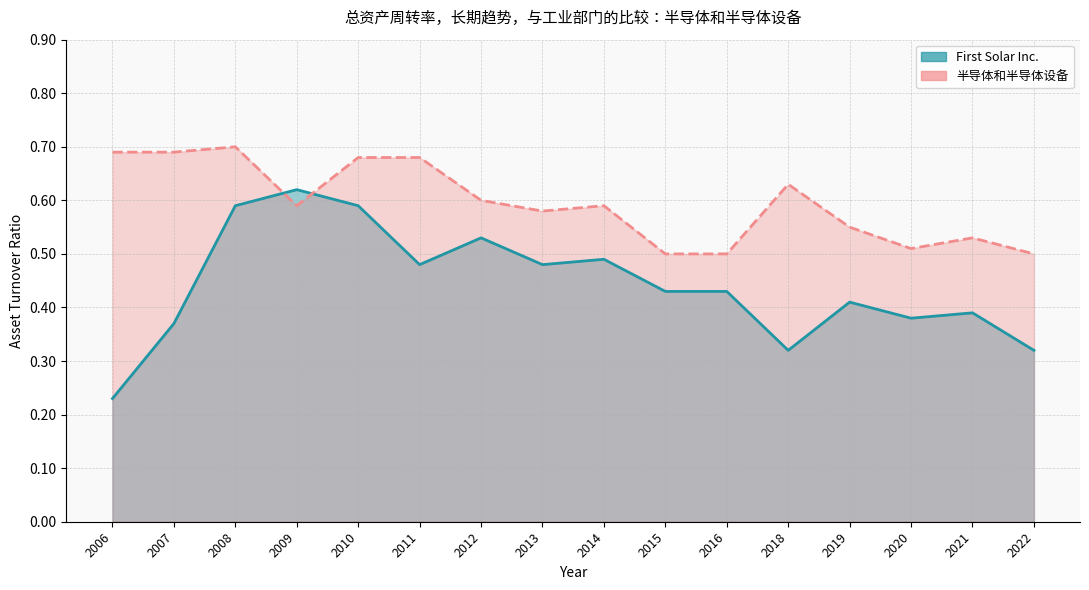

At how many categories does at least one series exceed 0?

16